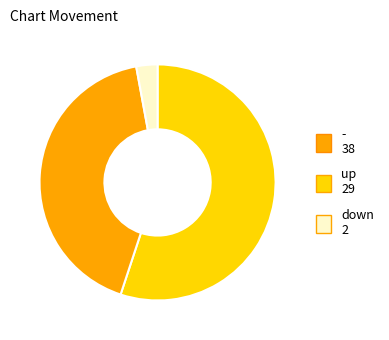

How many segments does this pie chart have?

3